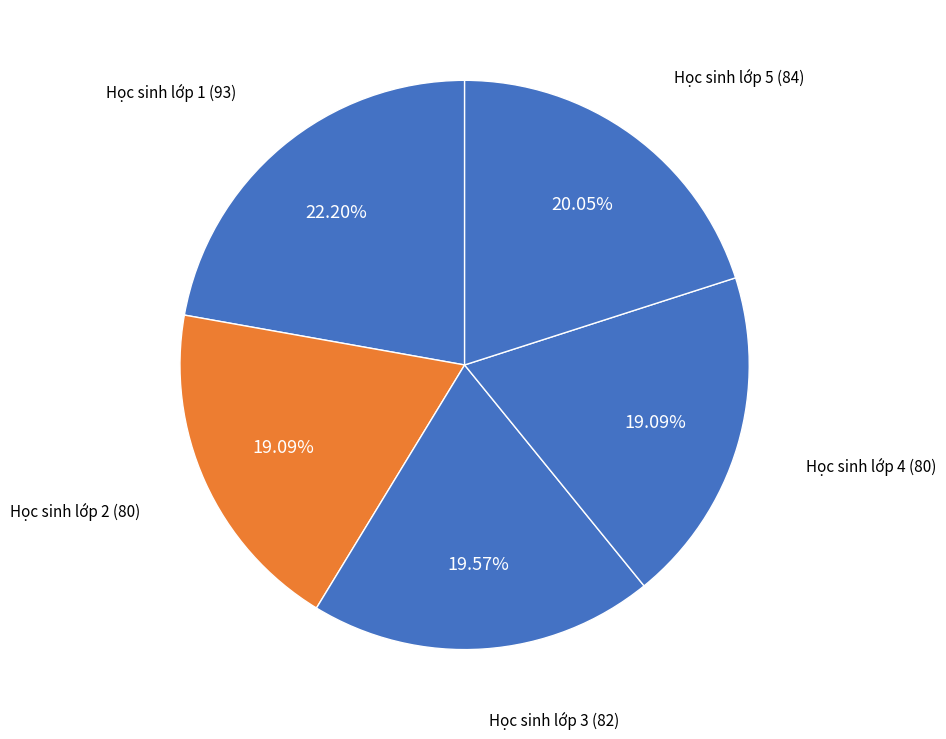

How many segments does this pie chart have?

5